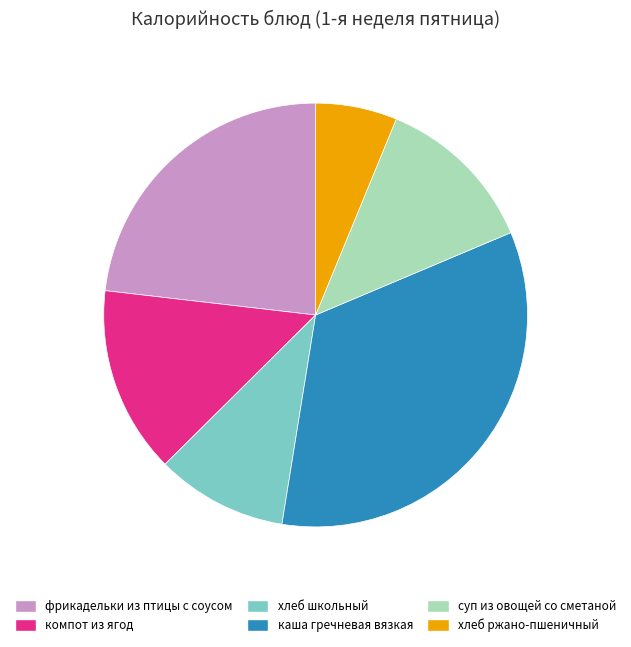

Which category has the biggest portion of the pie?

каша гречневая вязкая